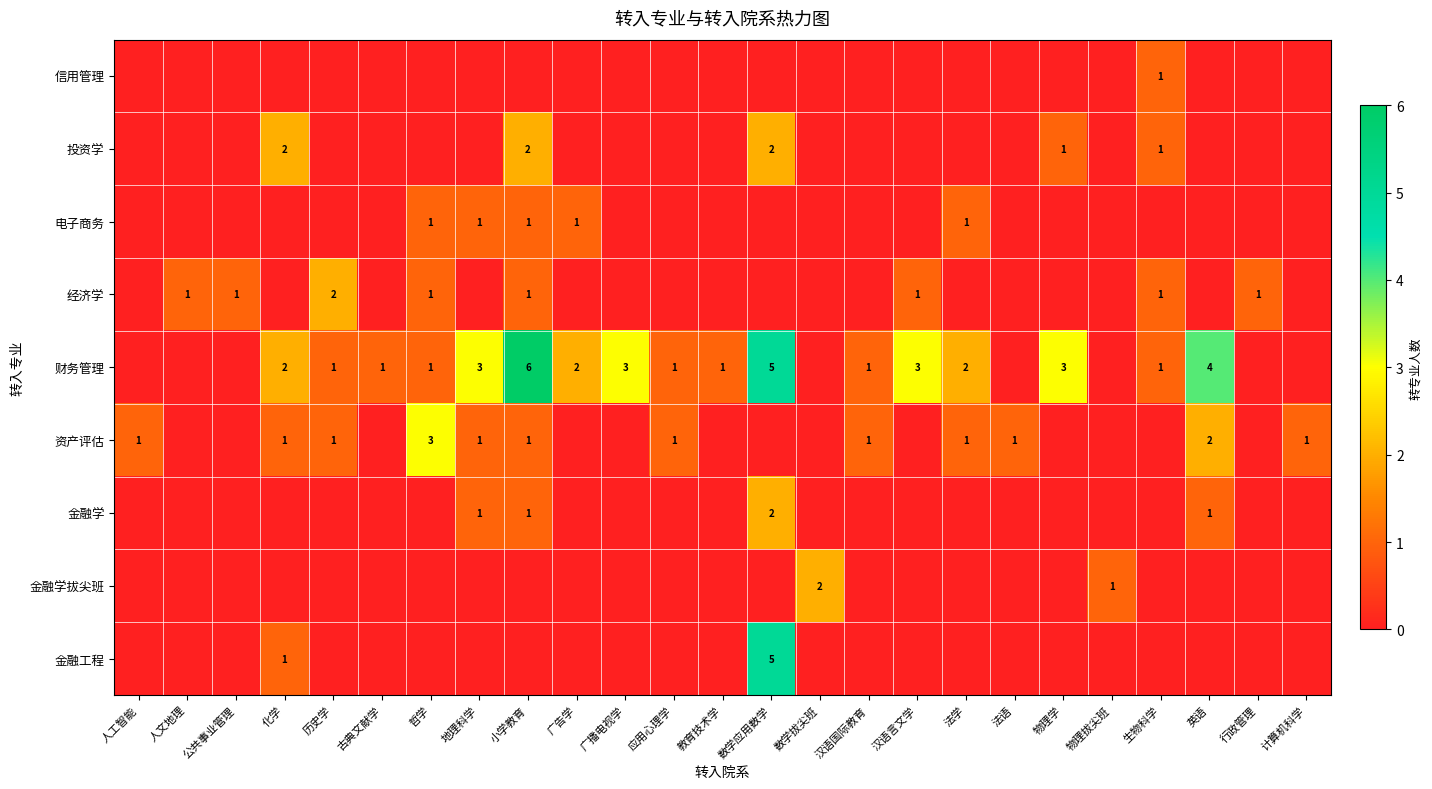

How many data points does each series have?

25